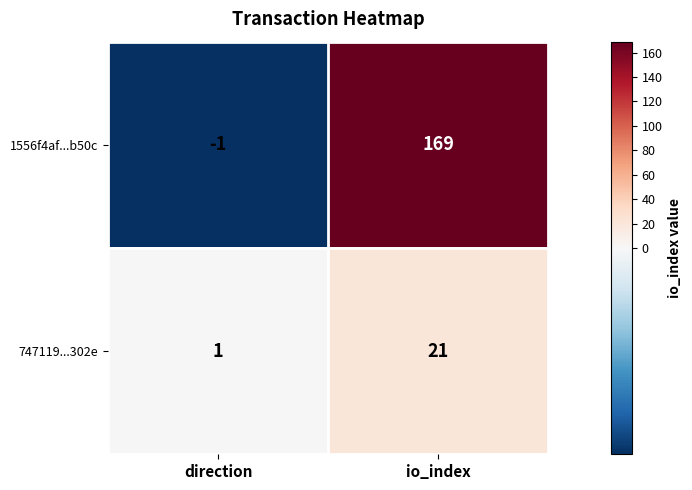

Reading left to right, list all the values displayed in this chart.

1556f4af...b50c: direction=-1	io_index=169
747119...302e: direction=1	io_index=21